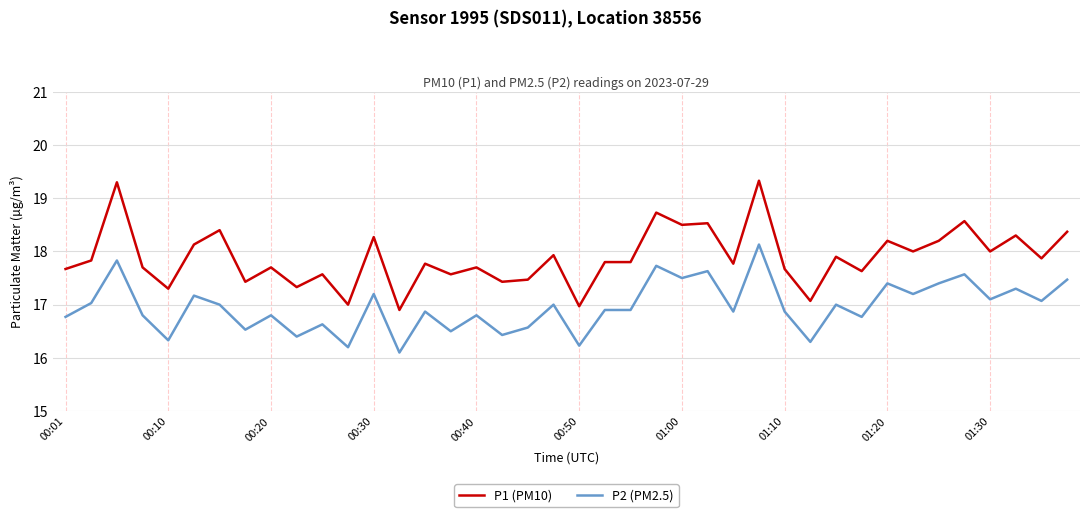

What is the sum of all P1 (PM10) values?

715.6